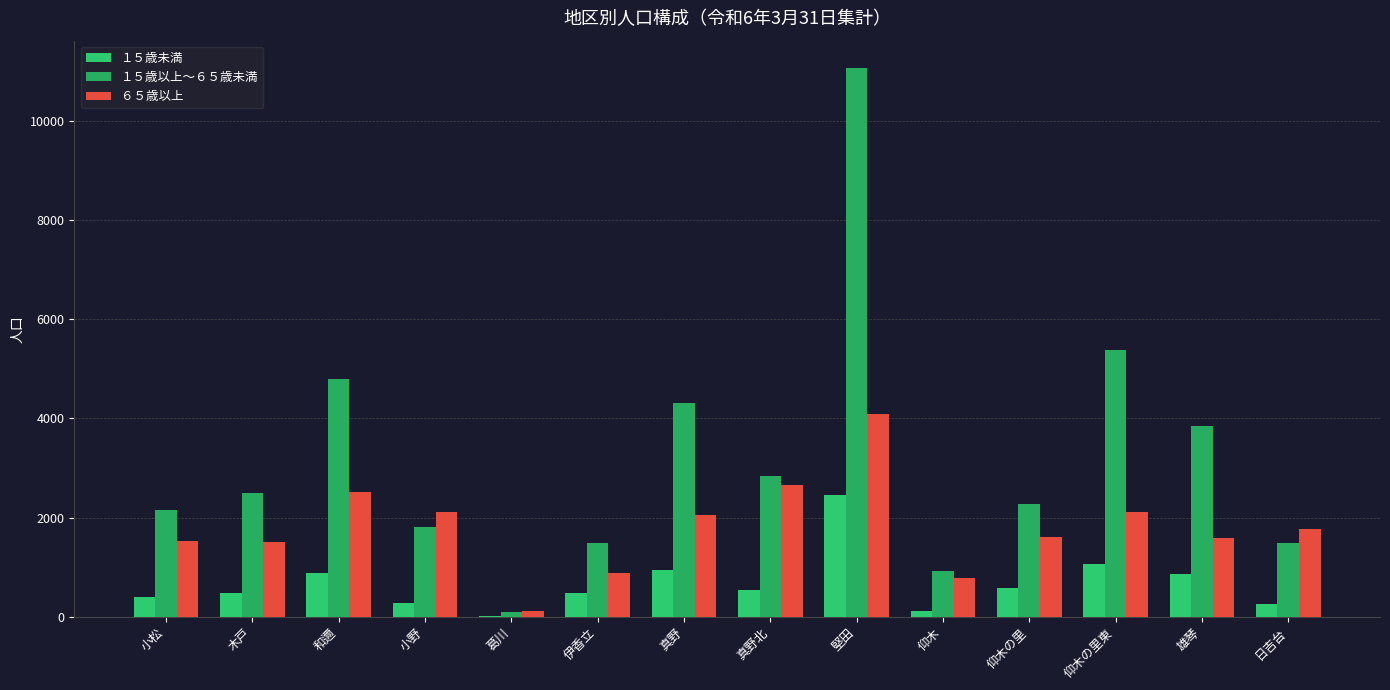

Reading left to right, list all the values displayed in this chart.

１５歳未満: 小松=401	木戸=486	和邇=875	小野=278	葛川=24	伊香立=472	真野=941	真野北=543	堅田=2466	仰木=124	仰木の里=585	仰木の里東=1064	雄琴=869	日吉台=265
１５歳以上～６５歳未満: 小松=2157	木戸=2504	和邇=4802	小野=1814	葛川=99	伊香立=1481	真野=4315	真野北=2846	堅田=11064	仰木=935	仰木の里=2283	仰木の里東=5379	雄琴=3844	日吉台=1493
６５歳以上: 小松=1531	木戸=1508	和邇=2513	小野=2112	葛川=117	伊香立=891	真野=2062	真野北=2664	堅田=4085	仰木=782	仰木の里=1618	仰木の里東=2124	雄琴=1596	日吉台=1774